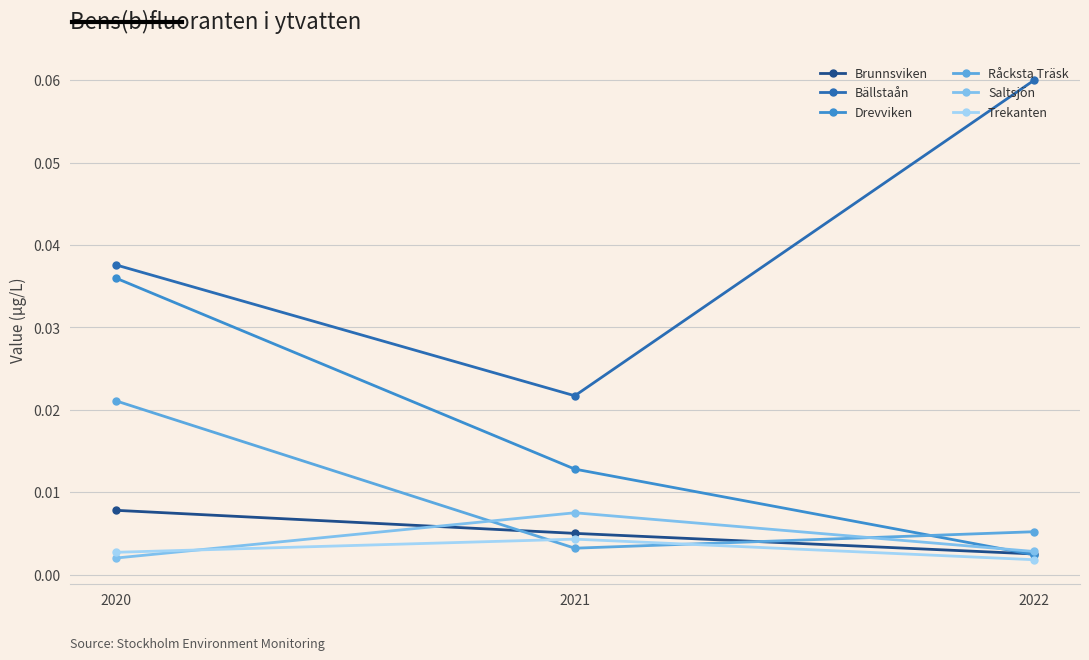

At which category is the sum across all series the highest?

2020